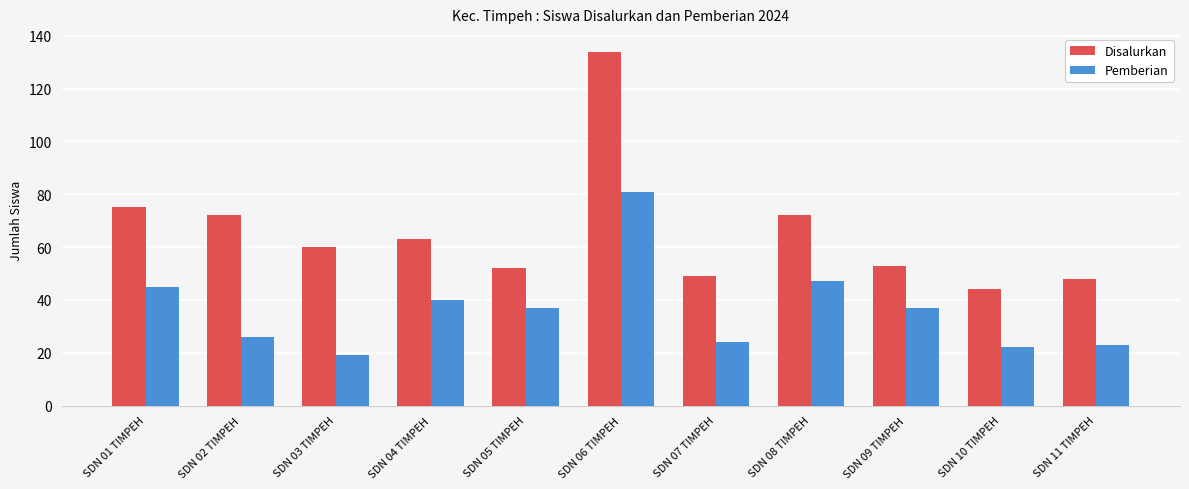

Is it true that Disalurkan equals 75 at SDN 01 TIMPEH?

True